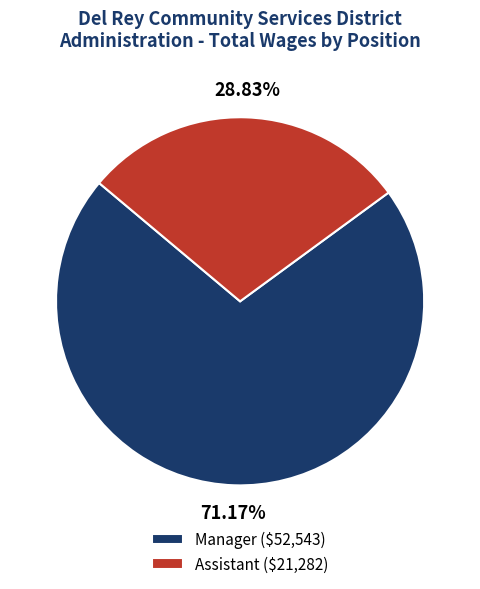

How many slices are in this pie chart?

2